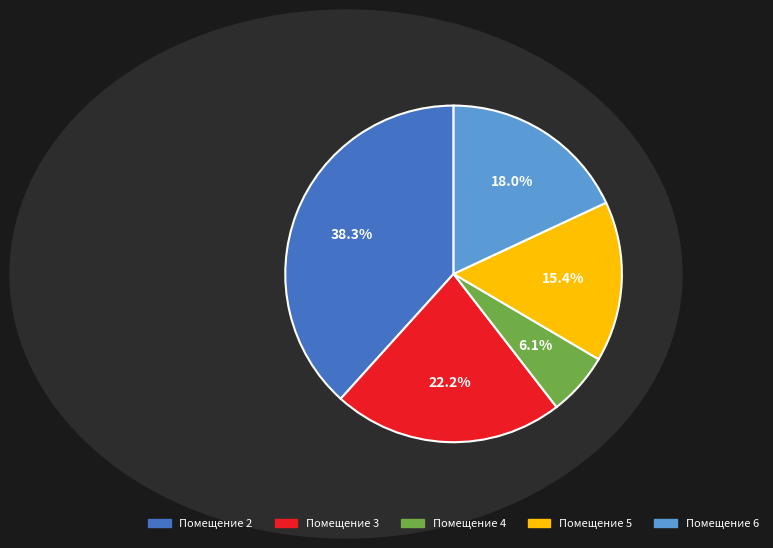

Does any single category account for the majority?

No